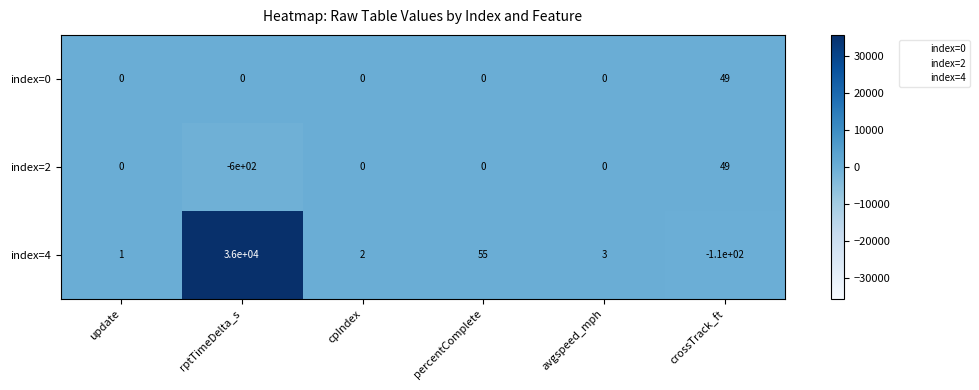

Between update and crossTrack_ft, which series saw the biggest shift?

index=4